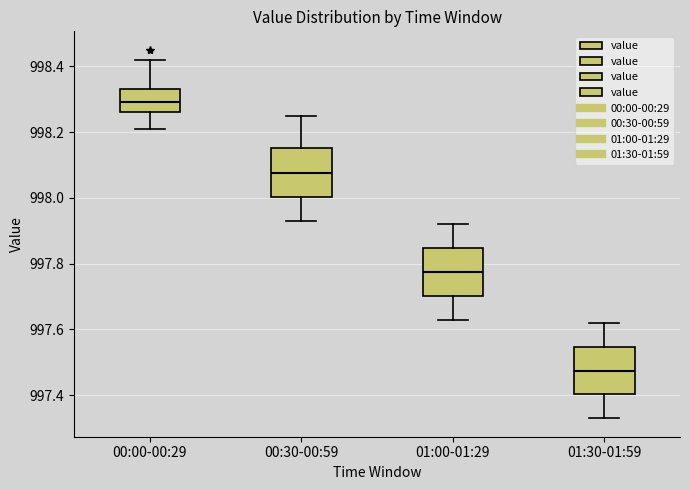

Which box has the highest median line?

00:00-00:29